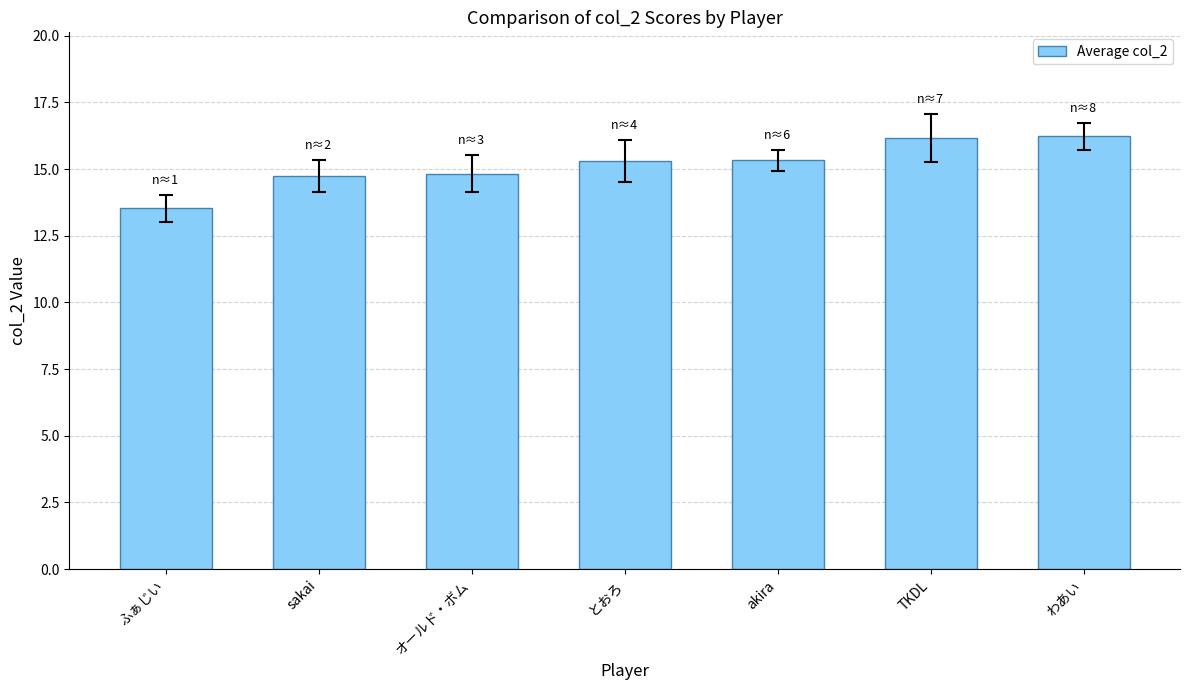

How many bars are there in total?

7